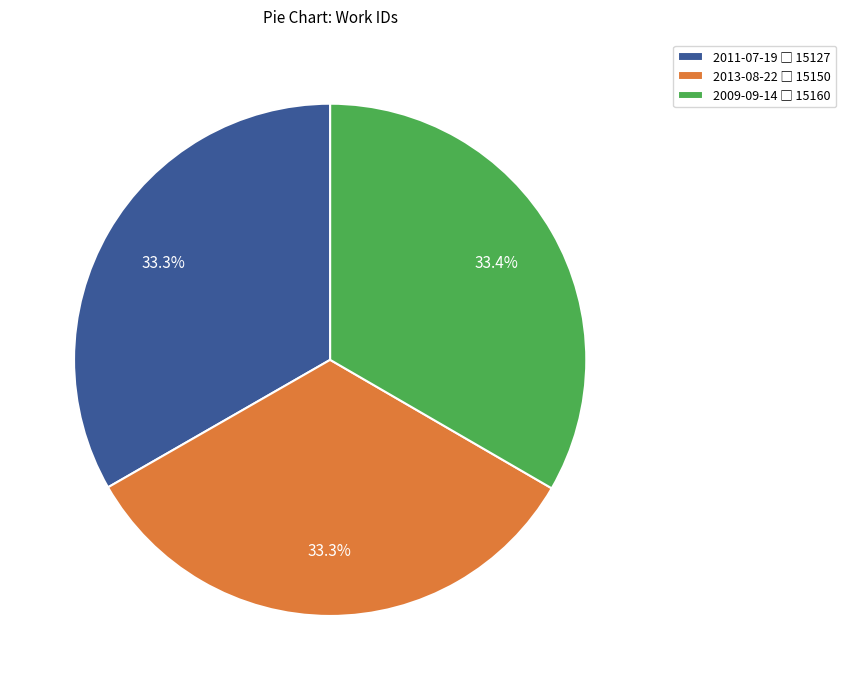

Combined, what portion of the pie is 2011-07-19 and 2009-09-14?

66.7%